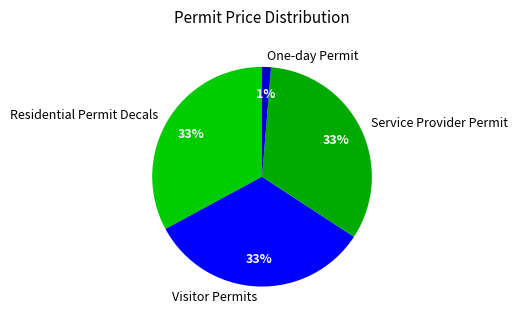

What is the smallest slice in the pie chart?

One-day Permit